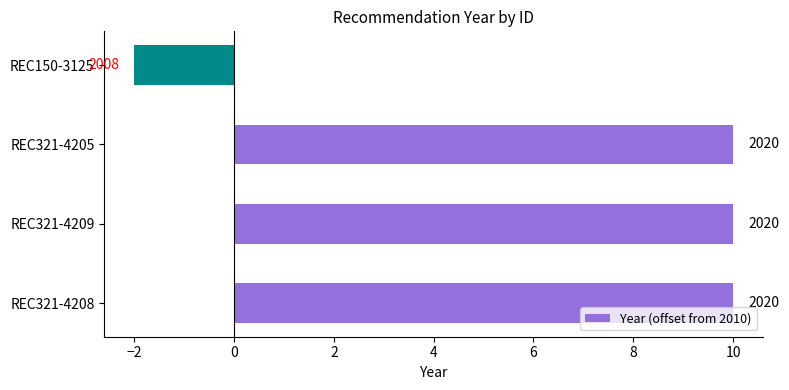

What is the average value?

7